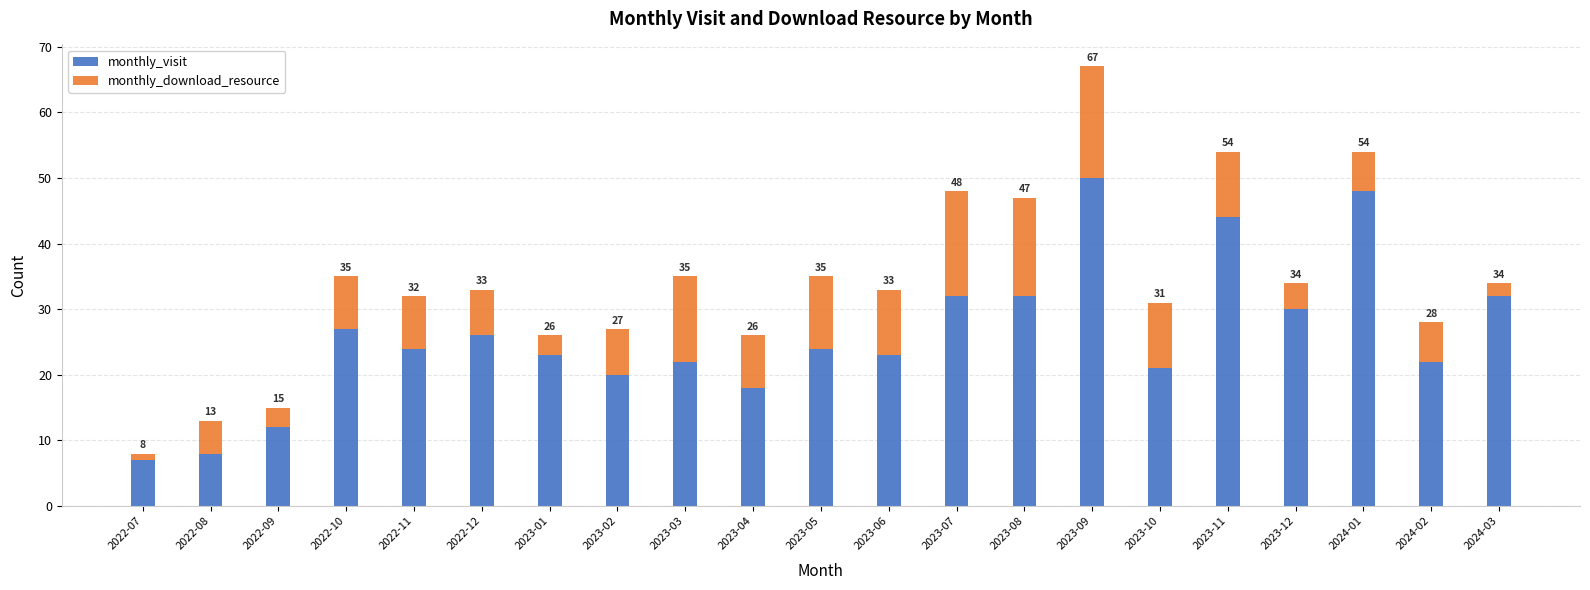

The value of monthly_visit at 2024-02 is 22. True or false?

True